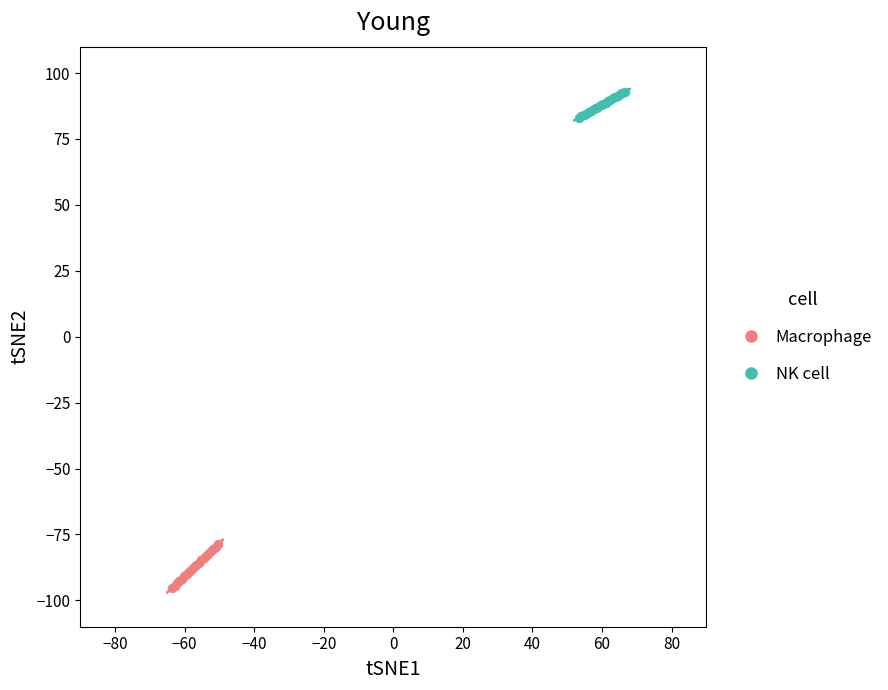

Which series contains the lowest Y value?

Macrophage